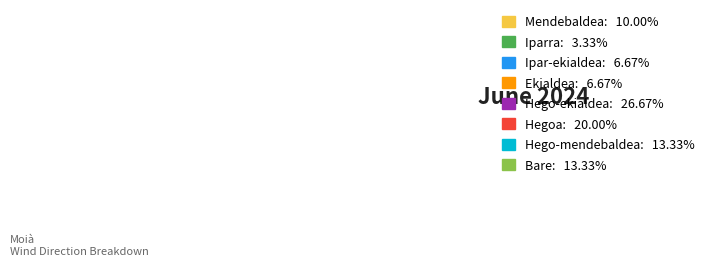

Between Ekialdea and Hego-mendebaldea, which is larger?

Hego-mendebaldea